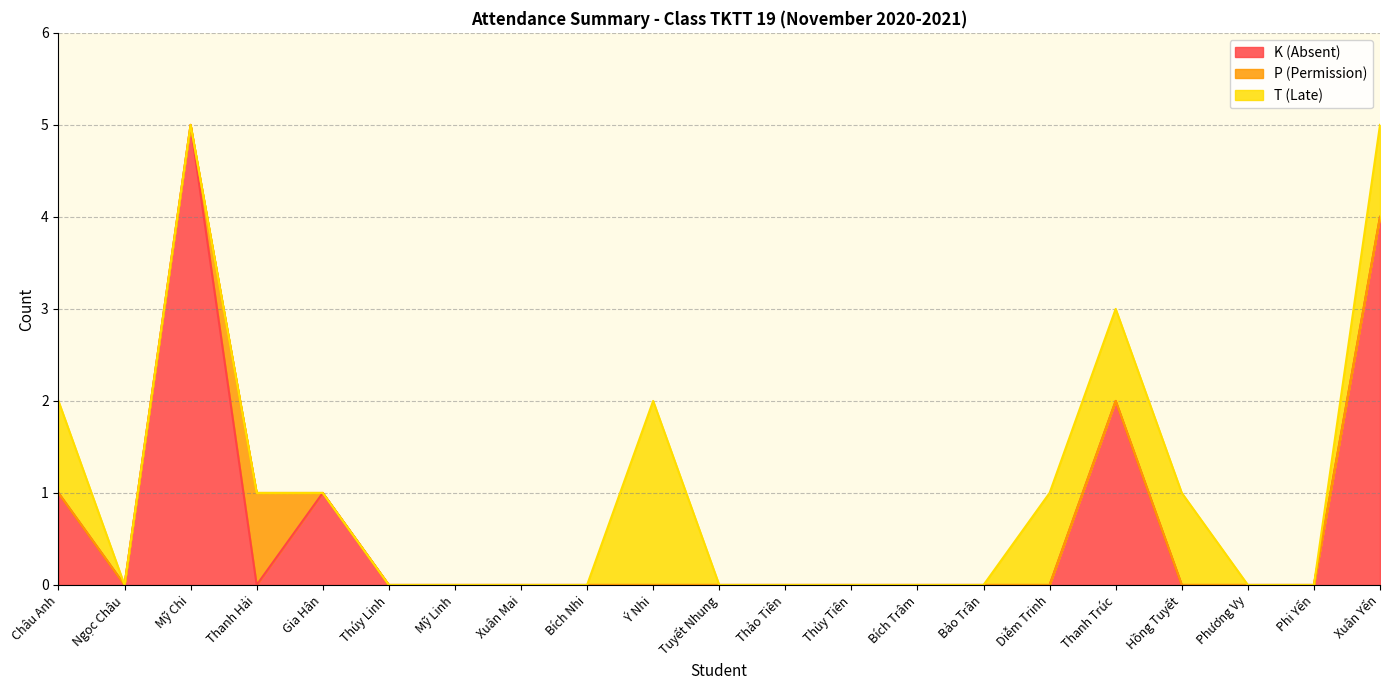

How many K (Absent) values are between 0 and 1?

18